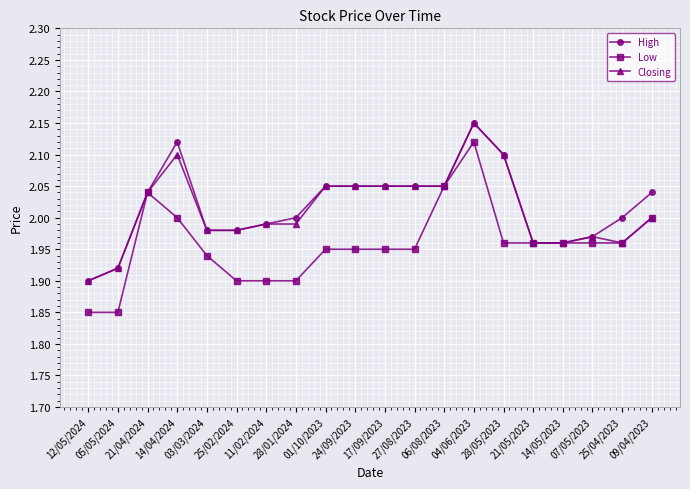

Which series has the widest spread of values?

Low